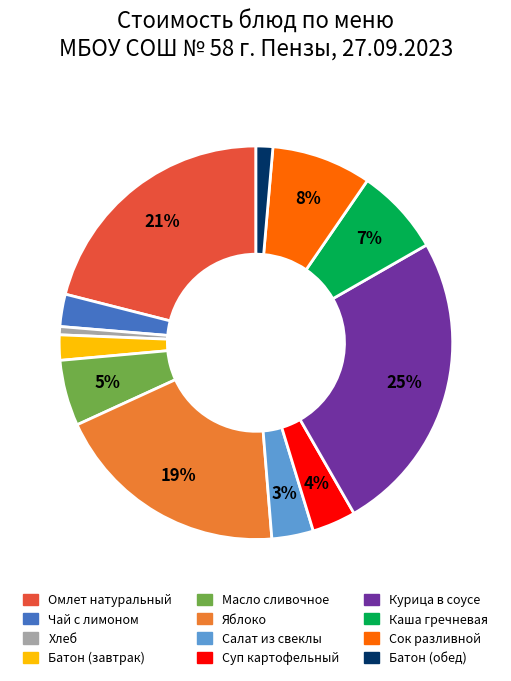

What is the largest slice in the pie chart?

Курица в соусе